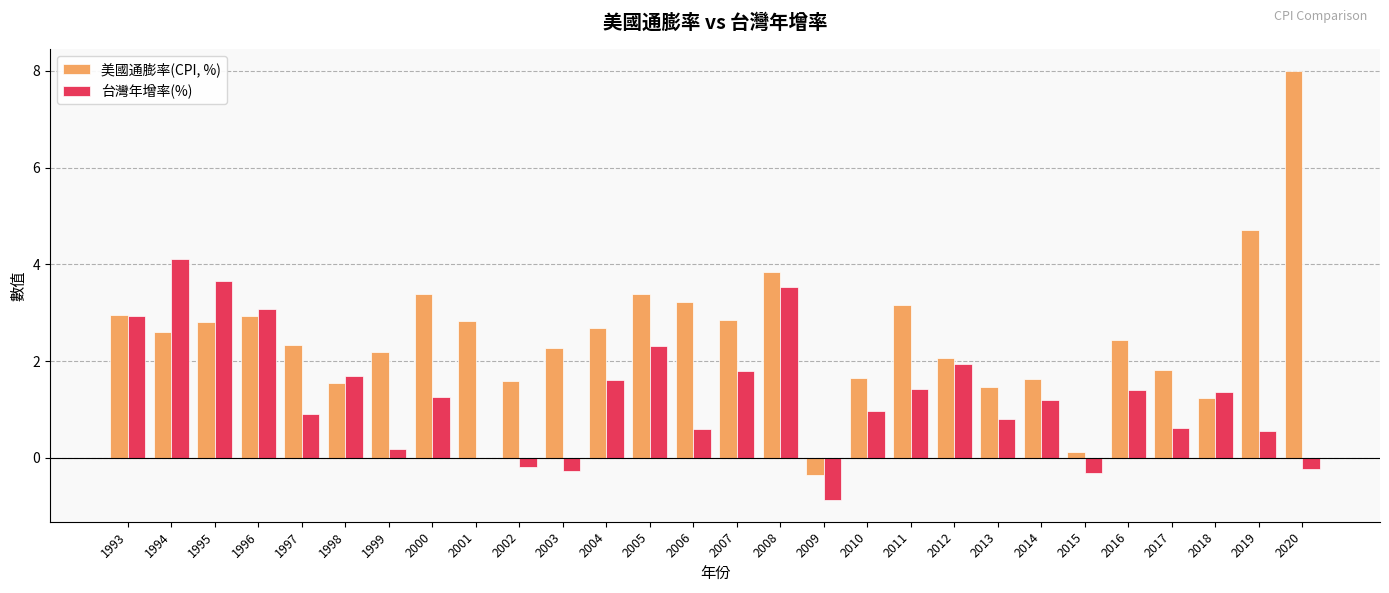

The 美國通膨率(CPI, %) series shows 4.7 at 2019. True or false?

True